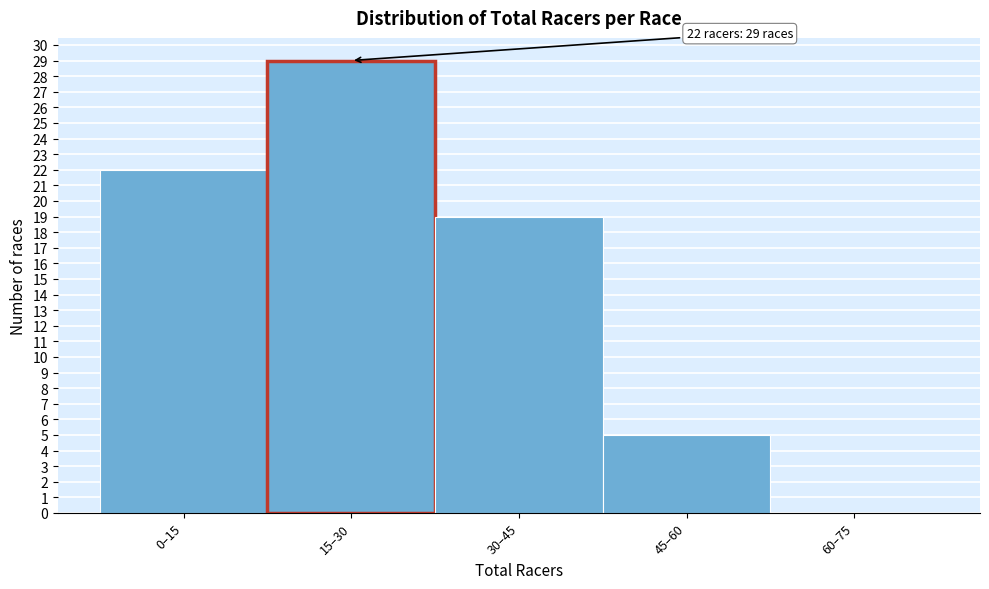

Reading left to right, list all the values displayed in this chart.

0–15=22	15–30=29	30–45=19	45–60=5	60–75=0